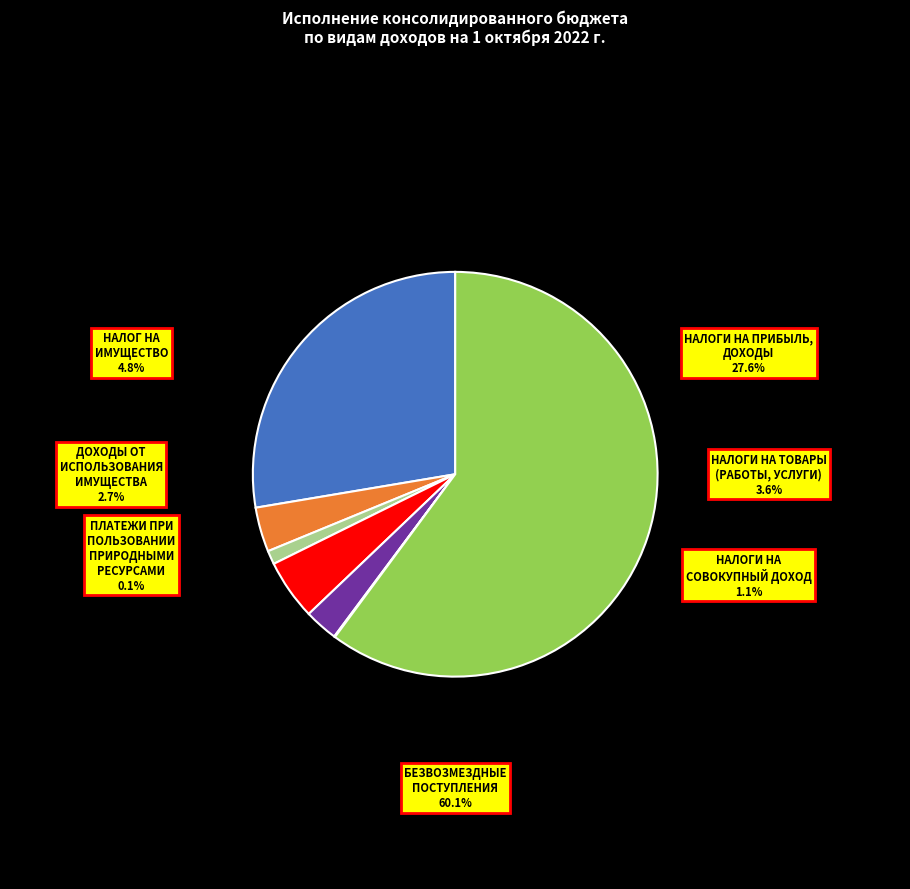

What is the total percentage of ДОХОДЫ ОТ ИСПОЛЬЗОВАНИЯ ИМУЩЕСТВА and НАЛОГИ НА ТОВАРЫ (РАБОТЫ, УСЛУГИ)?

6.2%